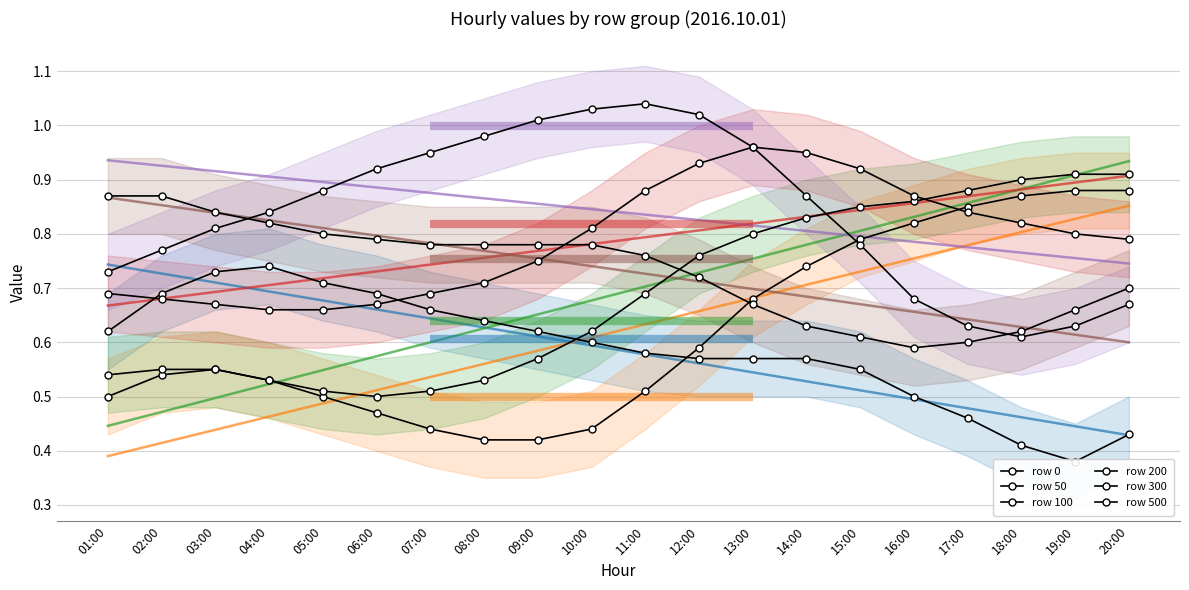

Which has a higher value, 15:00 or 02:00?

02:00